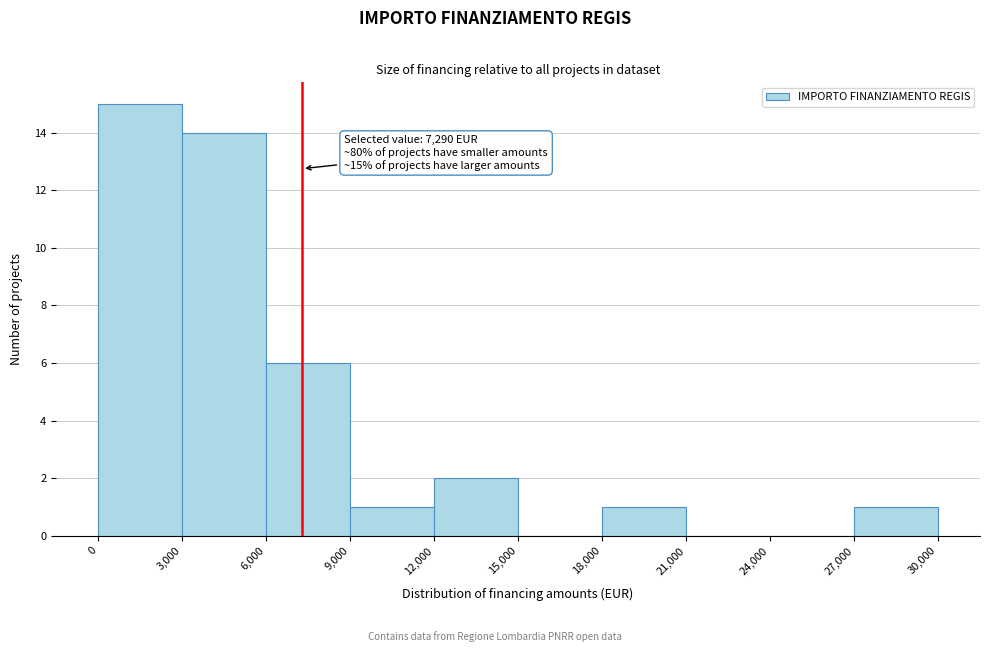

Over which range of the x-axis is the bar tallest?

0 to 3,000